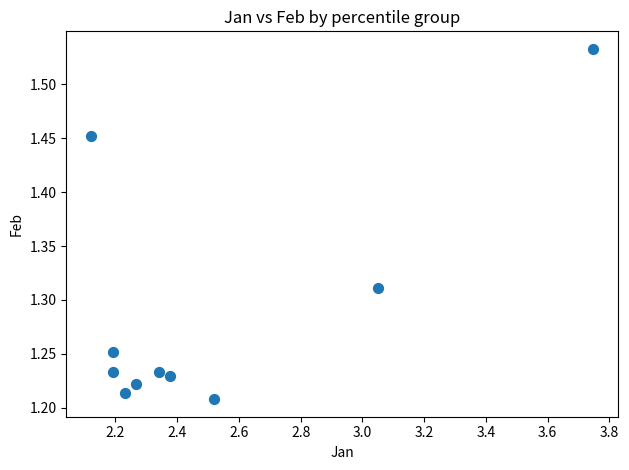

What is the average X value?

2.5